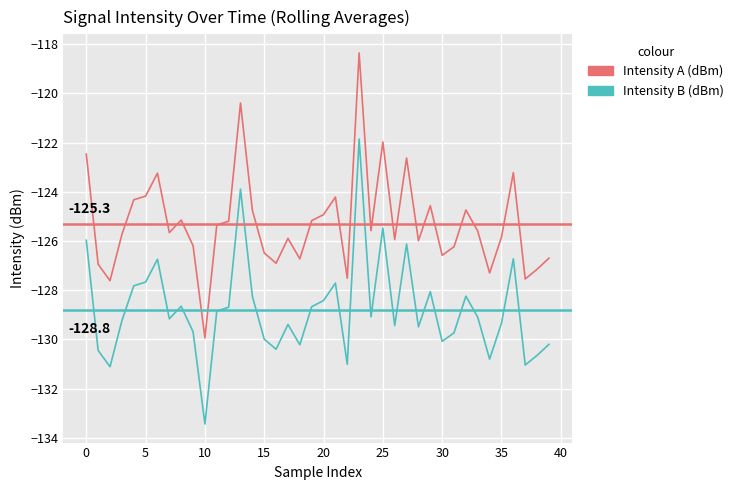

List the series in order of their peak value, lowest first.

Intensity B (dBm), Intensity A (dBm)